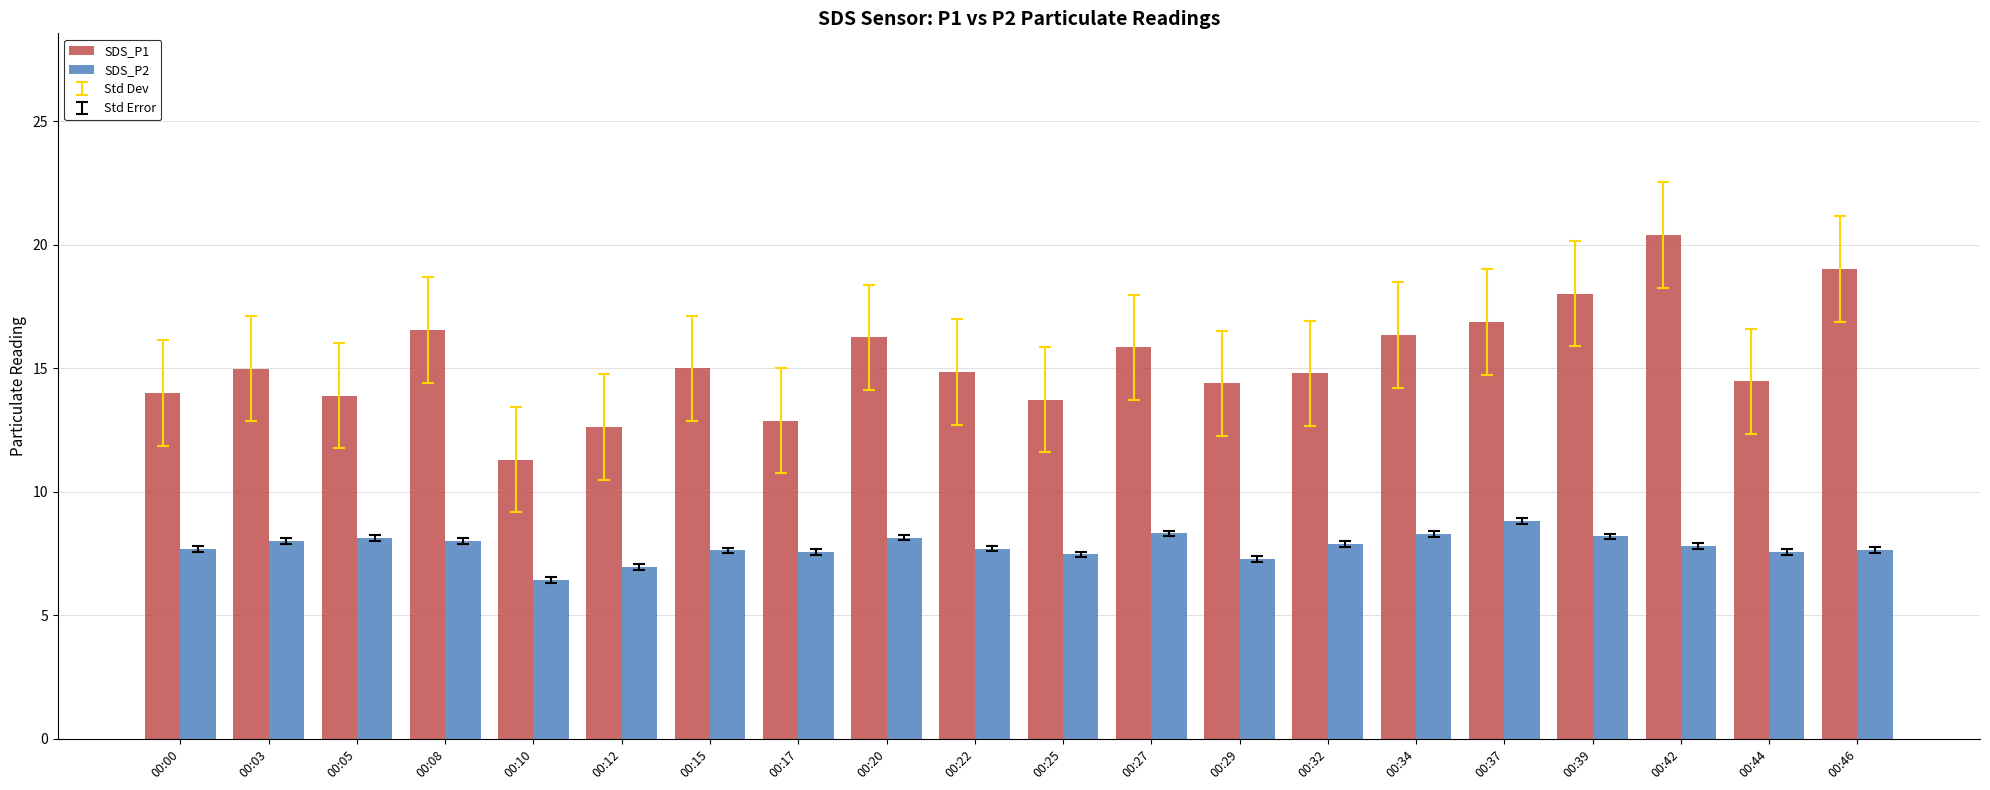

List the series in order of their peak value, highest first.

SDS_P1, SDS_P2